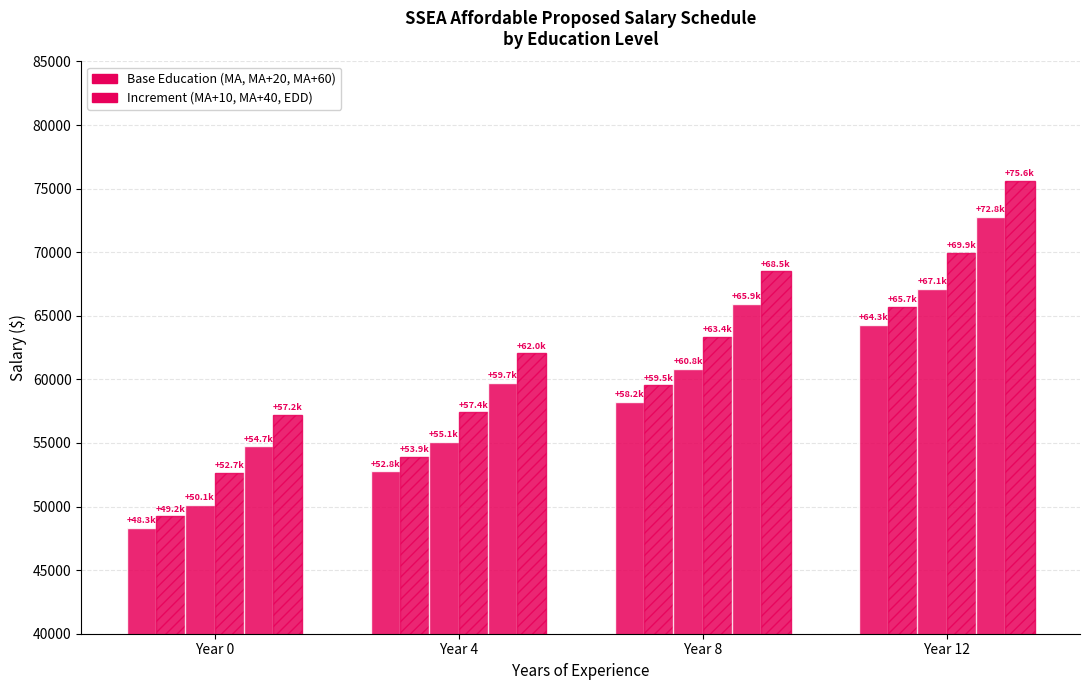

Does the chart contain any negative values?

No